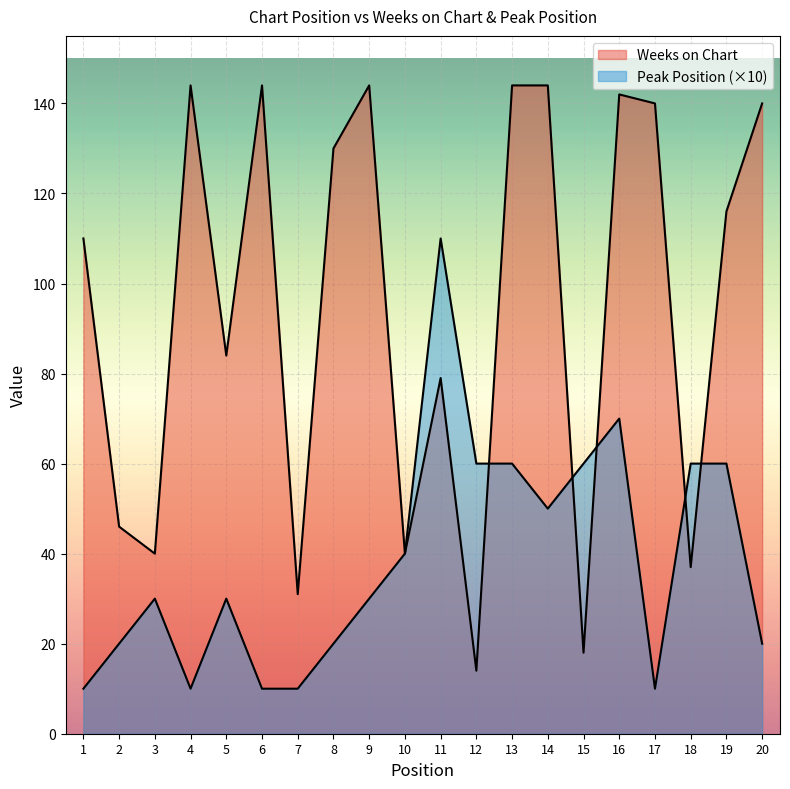

How many values in the Peak Position series are below 30?

8